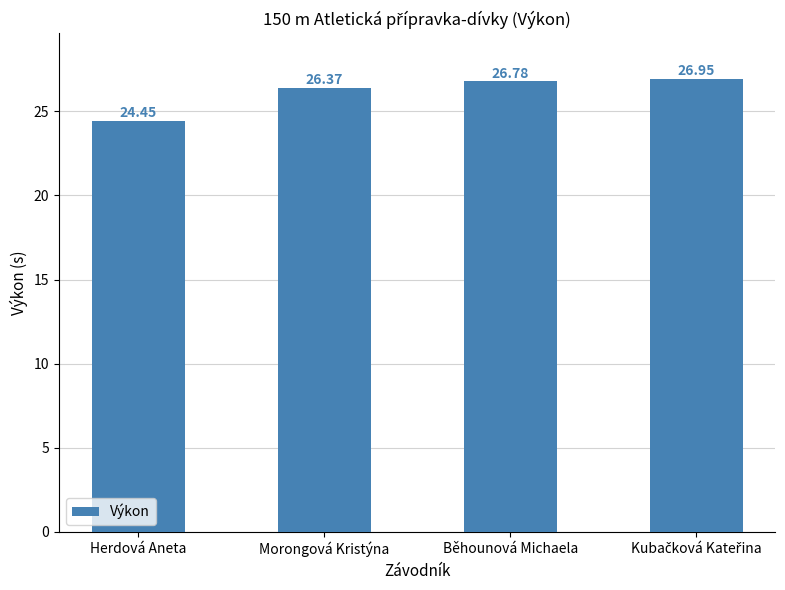

At which category does the chart reach its minimum across all series?

Herdová Aneta